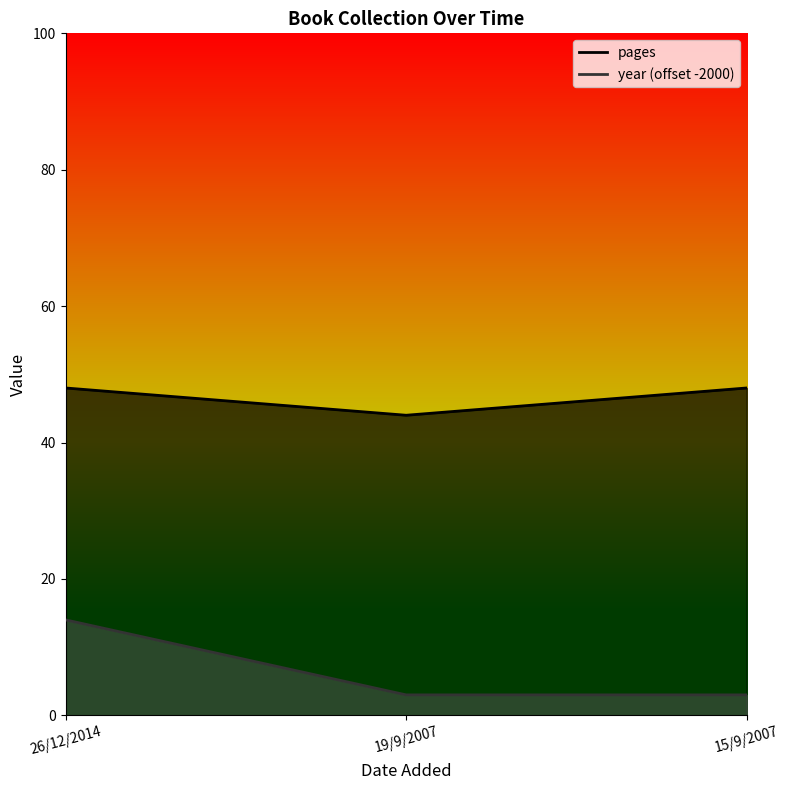

List the labels in order of year (offset -2000) value, smallest first.

19/9/2007, 15/9/2007, 26/12/2014